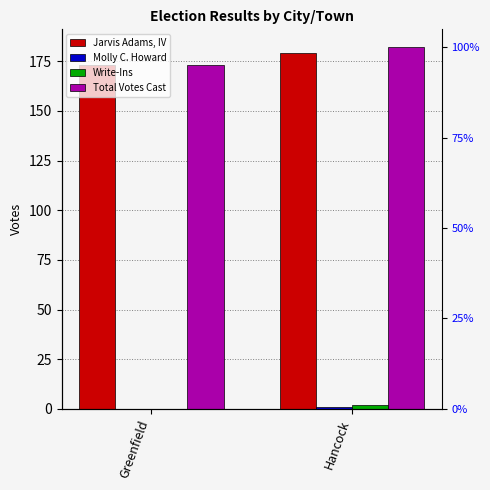

What is the label of the 1st bar from the right?

Hancock